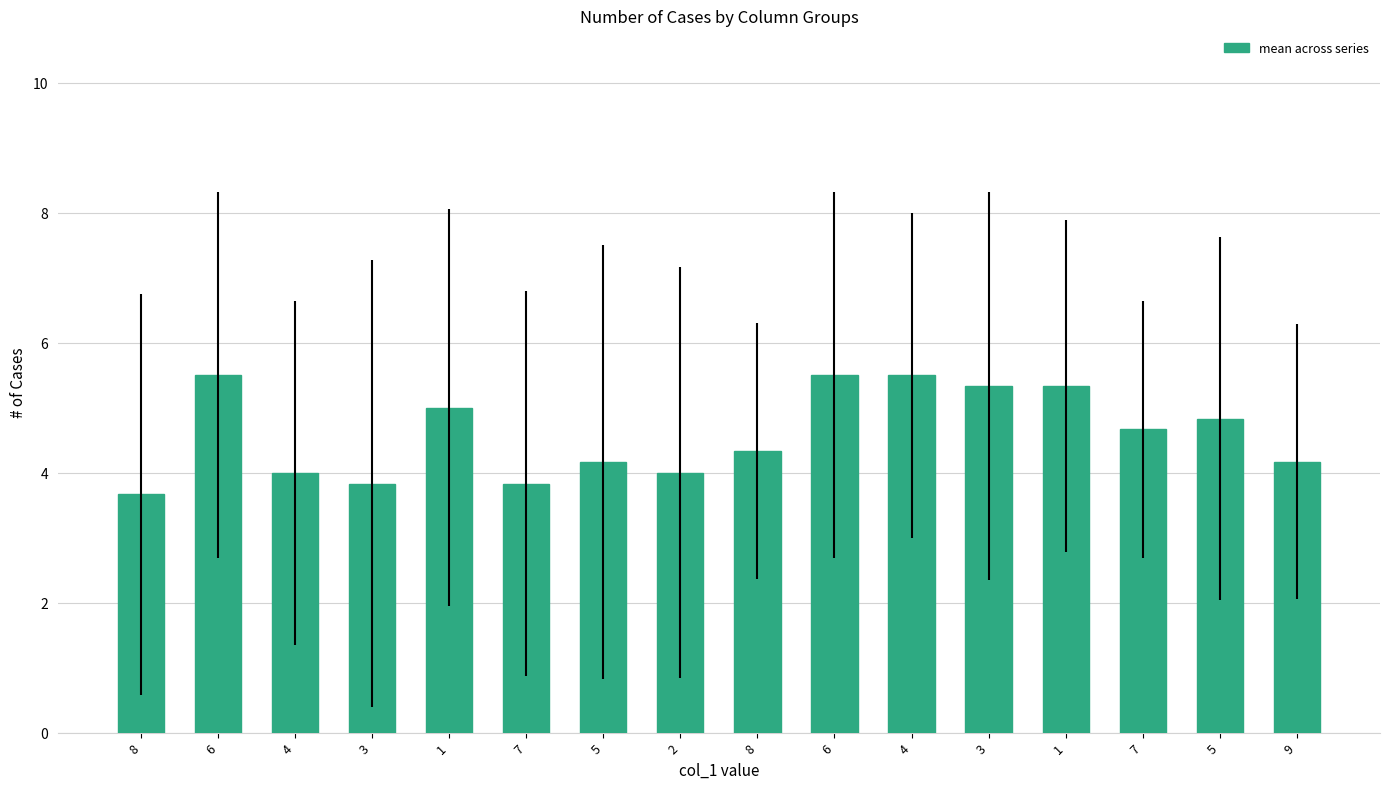

How many distinct data groups are displayed?

1